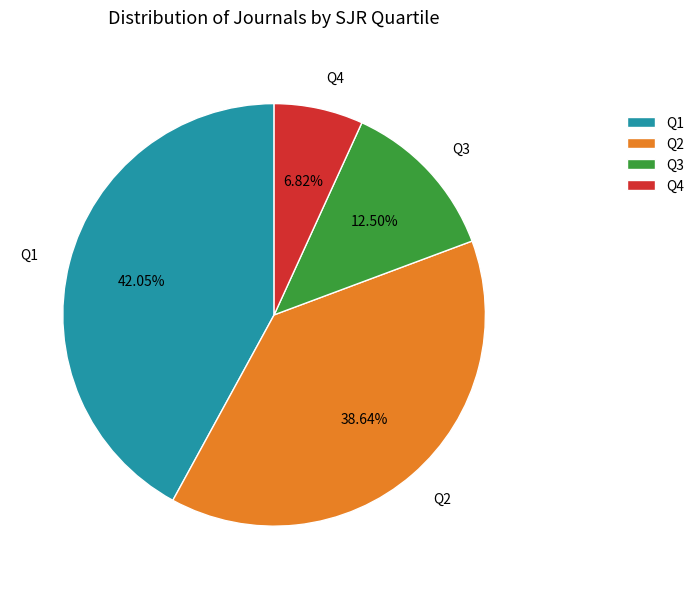

To the nearest percent, what portion does Q1 represent?

42%